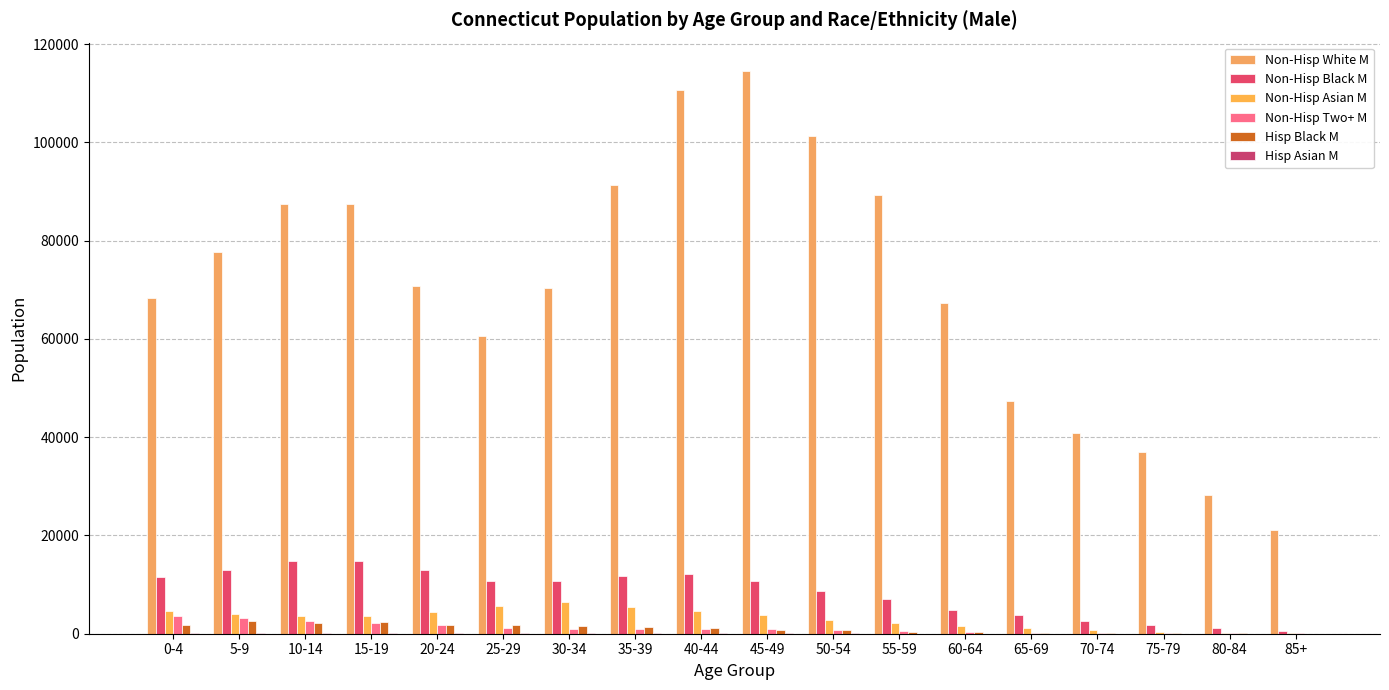

What is the difference between the highest and lowest values at 25-29?

60390